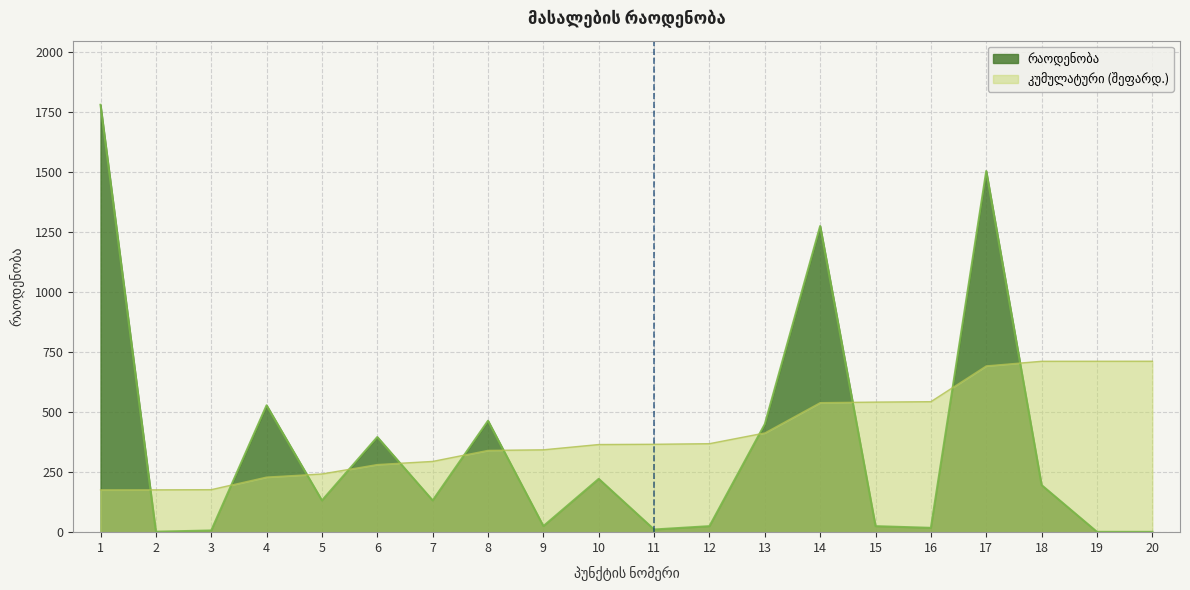

What is the minimum value shown in the chart?

1.3